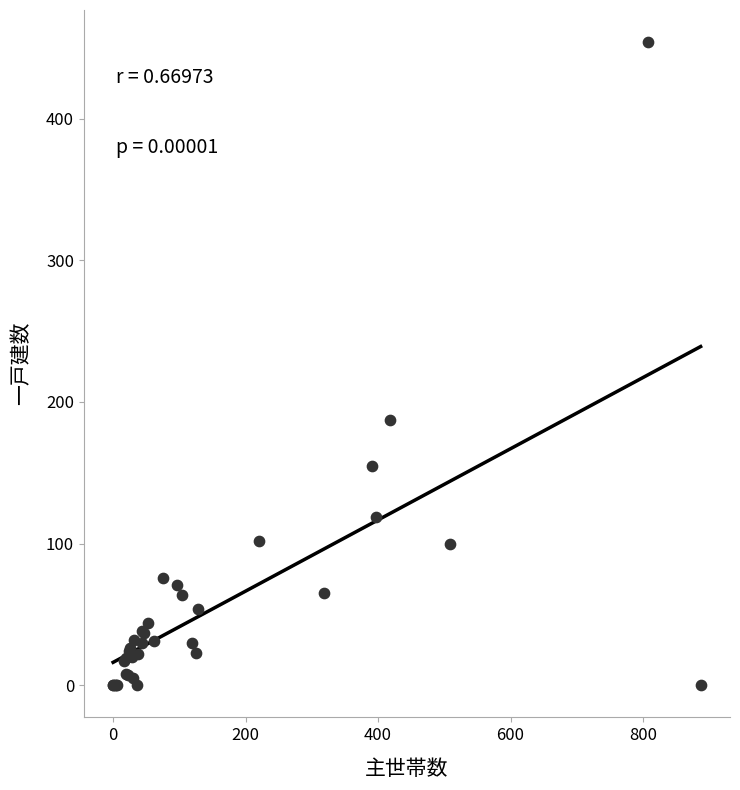

What Y value in the scatter plot is closest to 227?

187